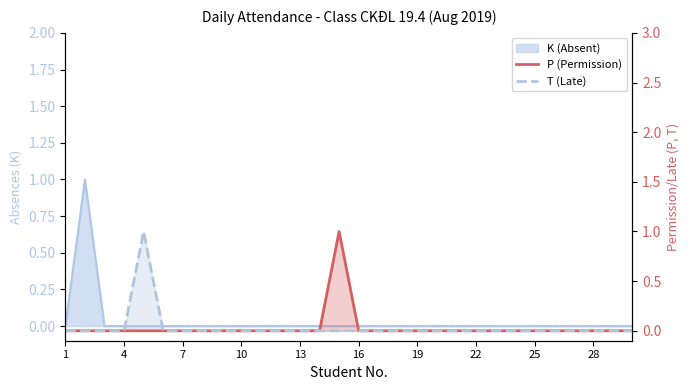

True or false: P (Permission) has a value of 0 at 25.

True